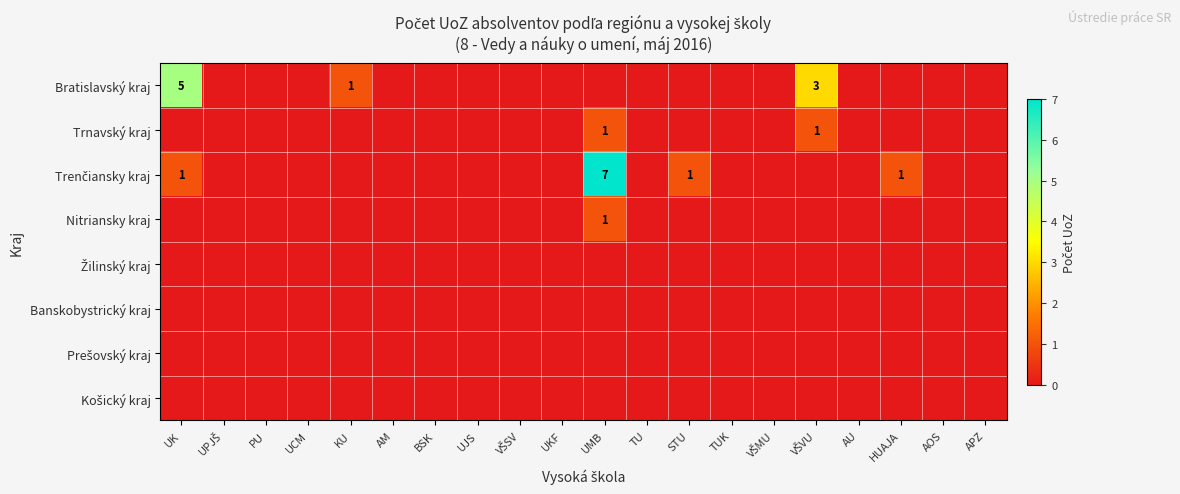

How many positive values does the Bratislavský kraj series have?

3